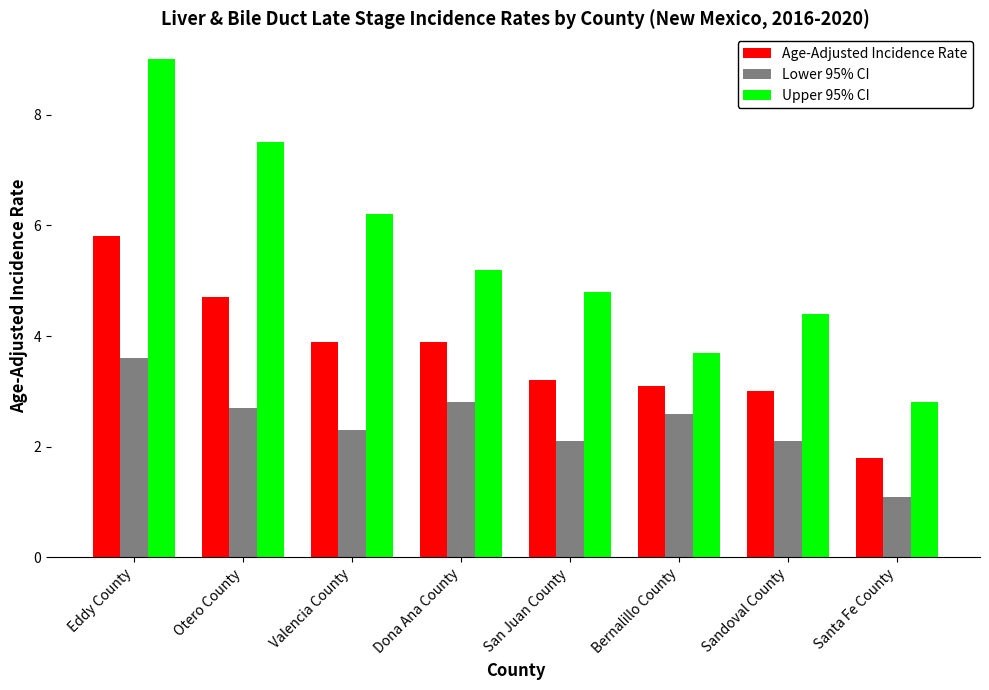

What is the average value of the Age-Adjusted Incidence Rate series?

3.7